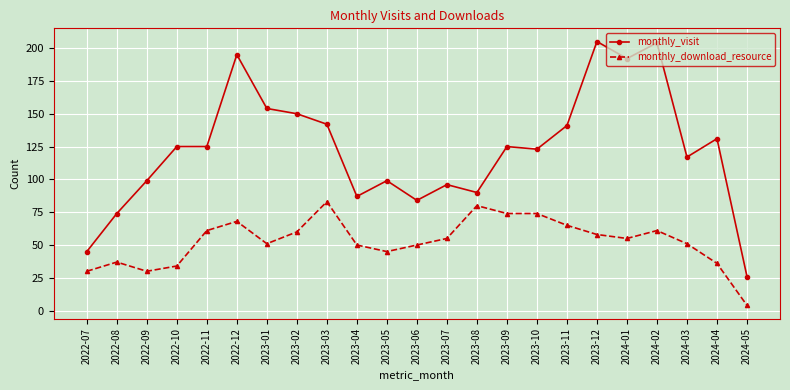

At 2023-12, list the series in order from largest to smallest.

monthly_visit, monthly_download_resource